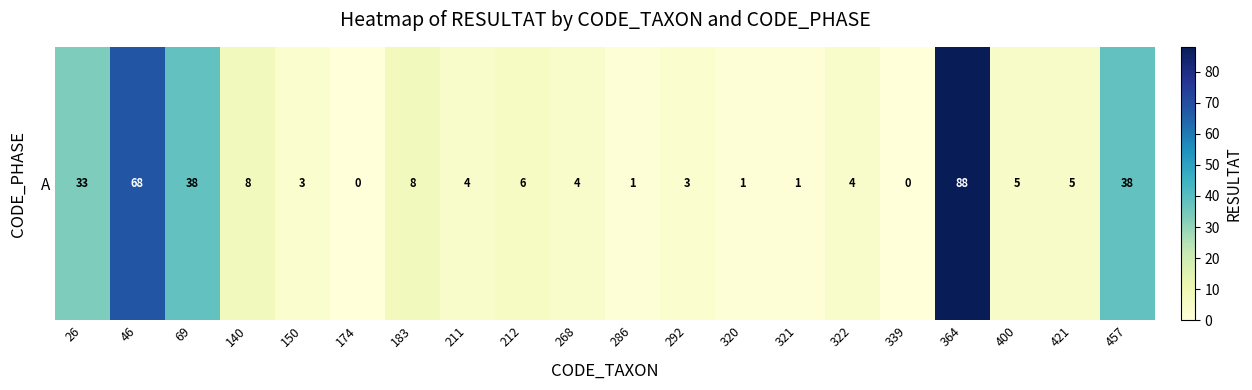

Which label corresponds to the smallest value in the chart?

174